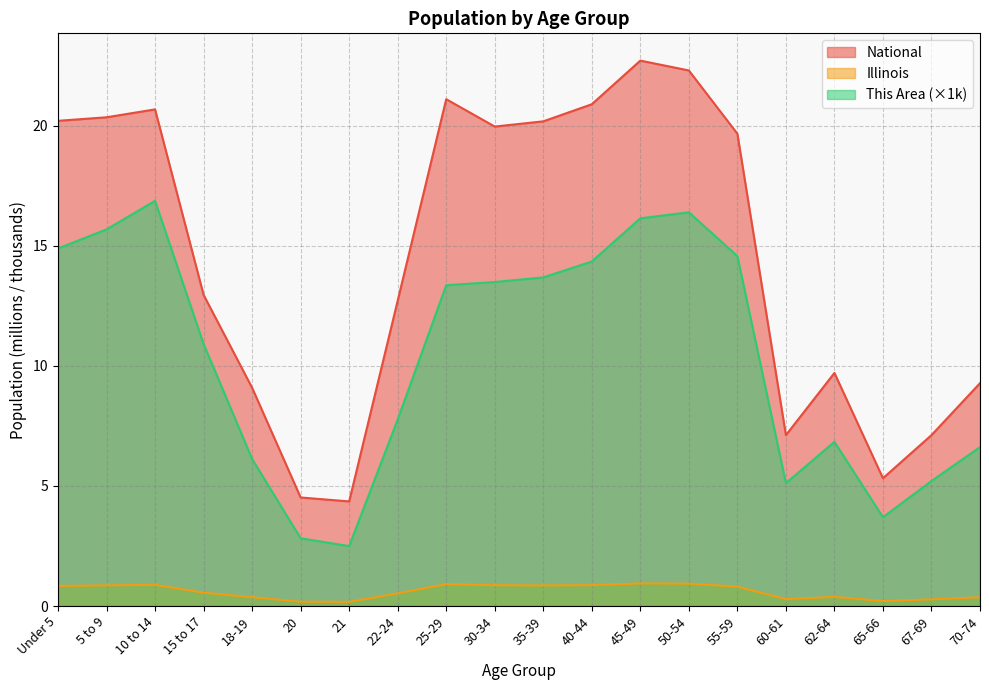

At which label does This Area reach its peak?

10 to 14